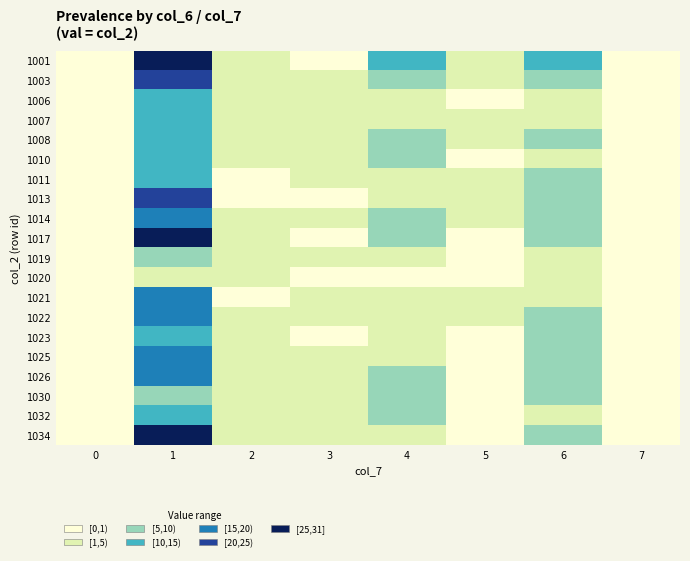

Reading right to left, list all the values displayed in this chart.

1001: 7=0	6=10	5=2	4=11	3=0	2=4	1=31	0=0
1003: 7=0	6=9	5=1	4=5	3=1	2=1	1=20	0=0
1006: 7=0	6=2	5=0	4=2	3=1	2=1	1=10	0=0
1007: 7=0	6=3	5=2	4=2	3=3	2=1	1=11	0=0
1008: 7=0	6=9	5=1	4=8	3=1	2=2	1=10	0=0
1010: 7=0	6=4	5=0	4=8	3=1	2=1	1=13	0=0
1011: 7=0	6=5	5=1	4=3	3=3	2=0	1=11	0=0
1013: 7=0	6=7	5=1	4=2	3=0	2=0	1=22	0=0
1014: 7=0	6=7	5=1	4=7	3=3	2=4	1=17	0=0
1017: 7=0	6=8	5=0	4=7	3=0	2=4	1=29	0=0
1019: 7=0	6=1	5=0	4=2	3=1	2=1	1=5	0=0
1020: 7=0	6=1	5=0	4=0	3=0	2=1	1=4	0=0
1021: 7=0	6=3	5=1	4=4	3=4	2=0	1=19	0=0
1022: 7=0	6=5	5=1	4=3	3=1	2=2	1=16	0=0
1023: 7=0	6=6	5=0	4=3	3=0	2=4	1=10	0=0
1025: 7=0	6=5	5=0	4=4	3=1	2=2	1=15	0=0
1026: 7=0	6=5	5=0	4=5	3=1	2=3	1=16	0=0
1030: 7=0	6=7	5=0	4=8	3=1	2=3	1=9	0=0
1032: 7=0	6=4	5=0	4=6	3=2	2=1	1=14	0=0
1034: 7=0	6=5	5=0	4=3	3=1	2=1	1=28	0=0